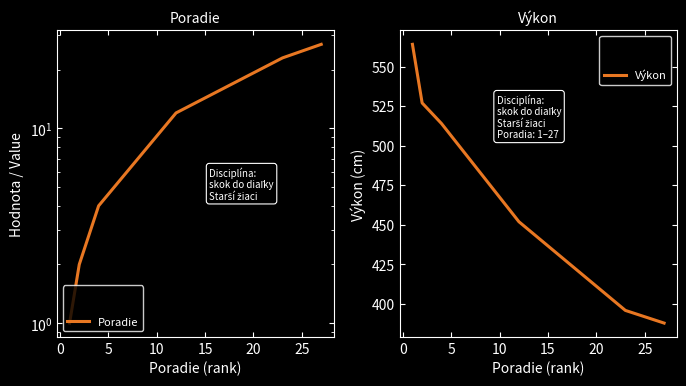

What is the lowest value of the Výkon series?

388